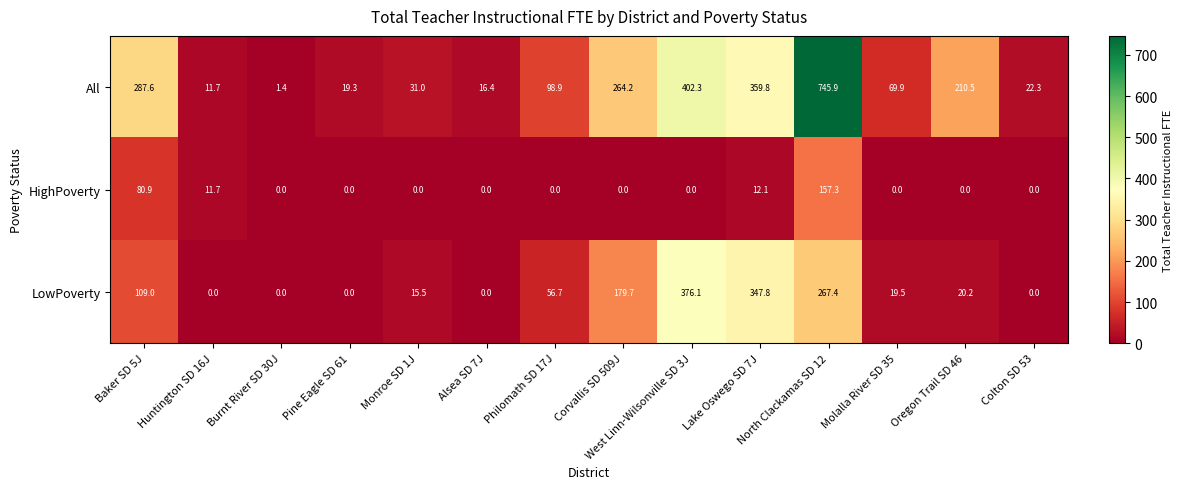

Which series has the widest spread of values?

All